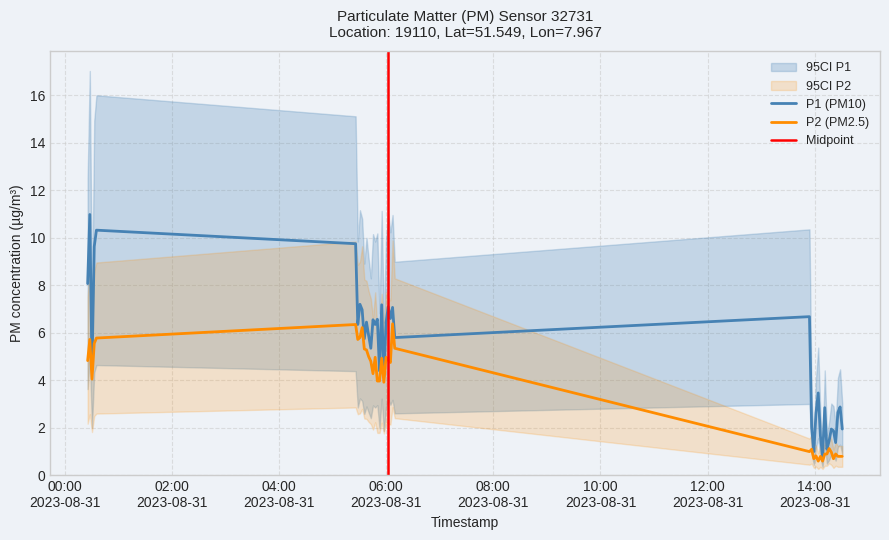

What is the minimum value for P1 (PM10)?

0.8